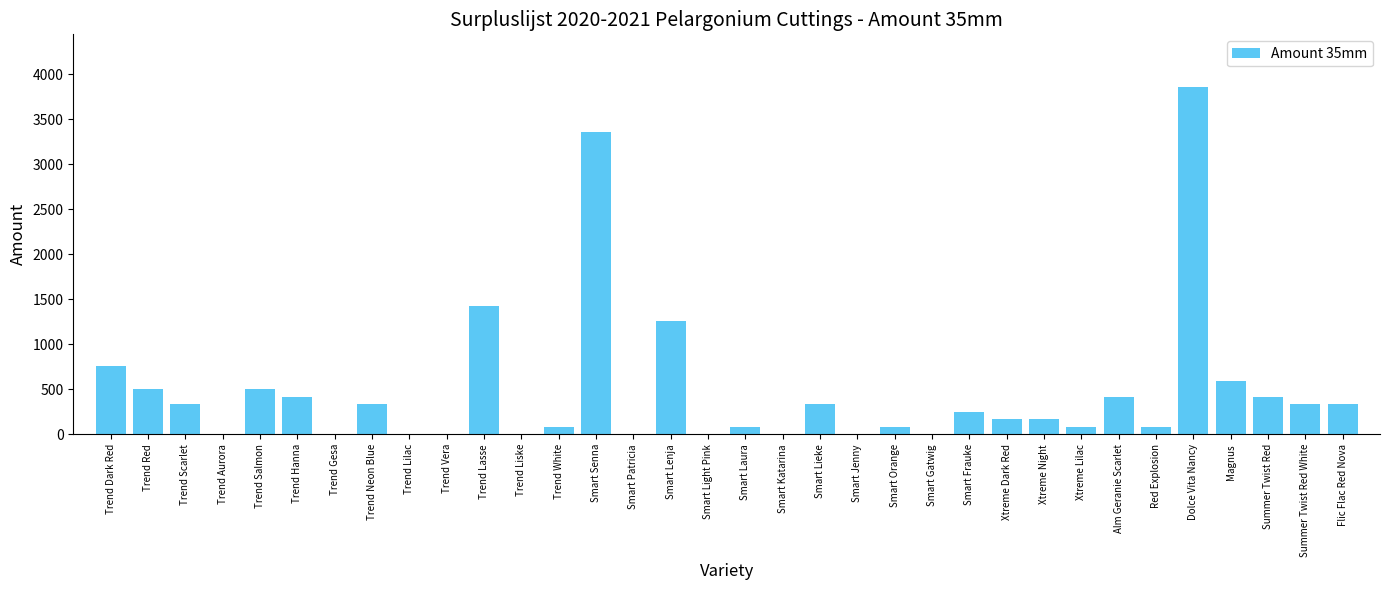

Which has a higher value, Summer Twist Red or Red Explosion?

Summer Twist Red